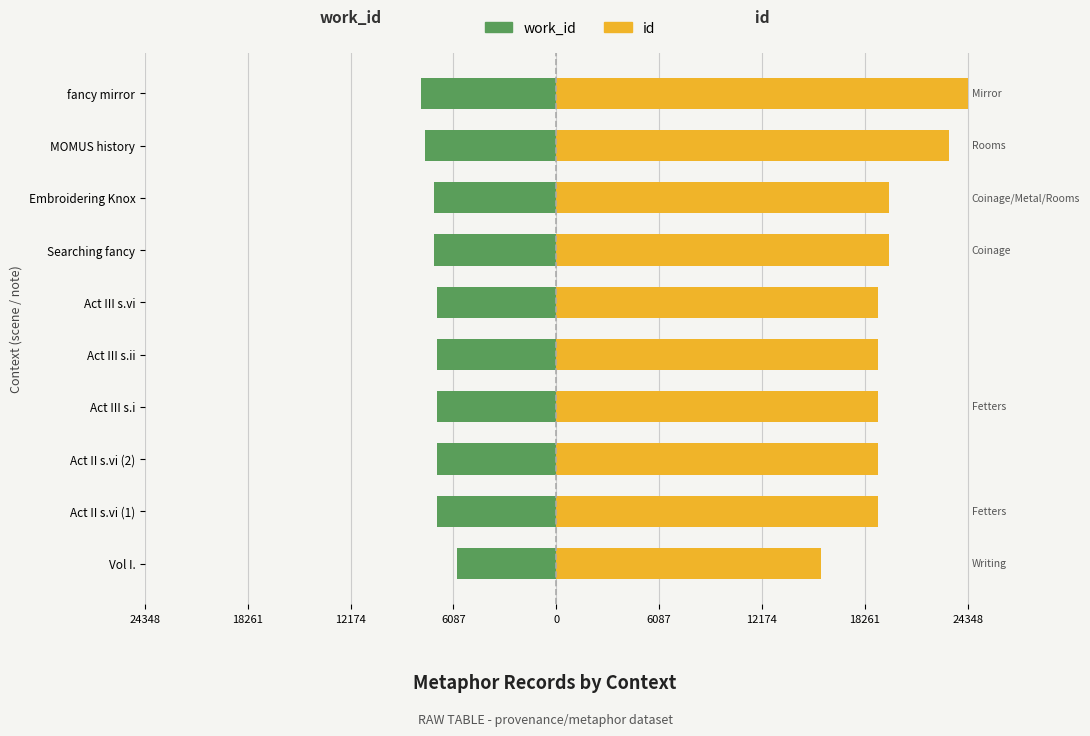

Is the value of id at Act III s.vi greater than the value of work_id at Searching fancy?

Yes